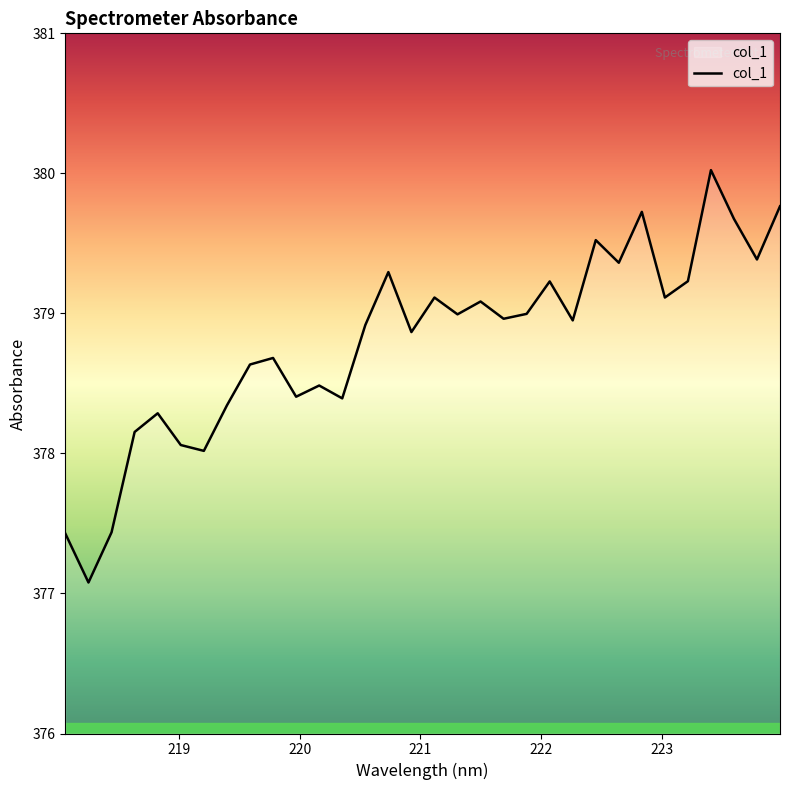

What is the difference between the maximum and minimum values?

2.9